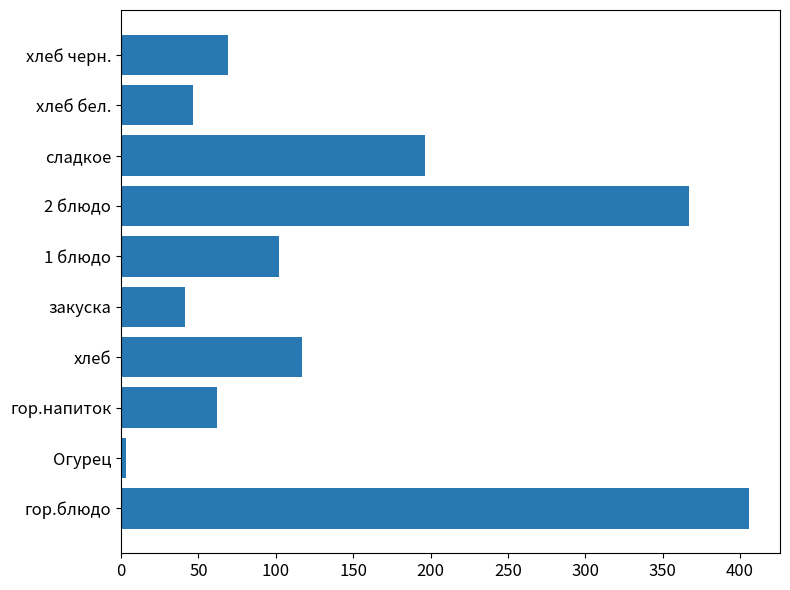

What is the difference between the maximum and minimum values?

402.6